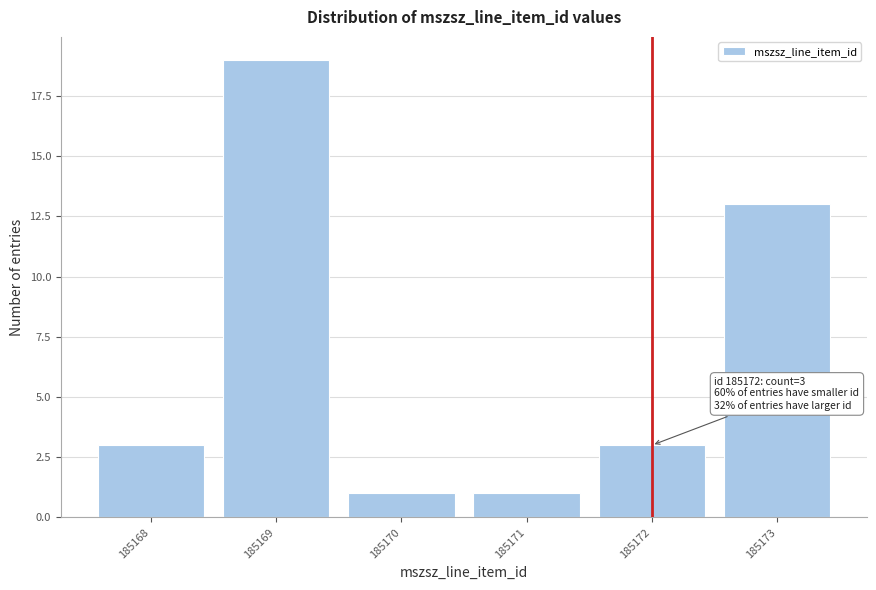

Reading right to left, extract all data points from this chart.

185173=13	185172=3	185171=1	185170=1	185169=19	185168=3